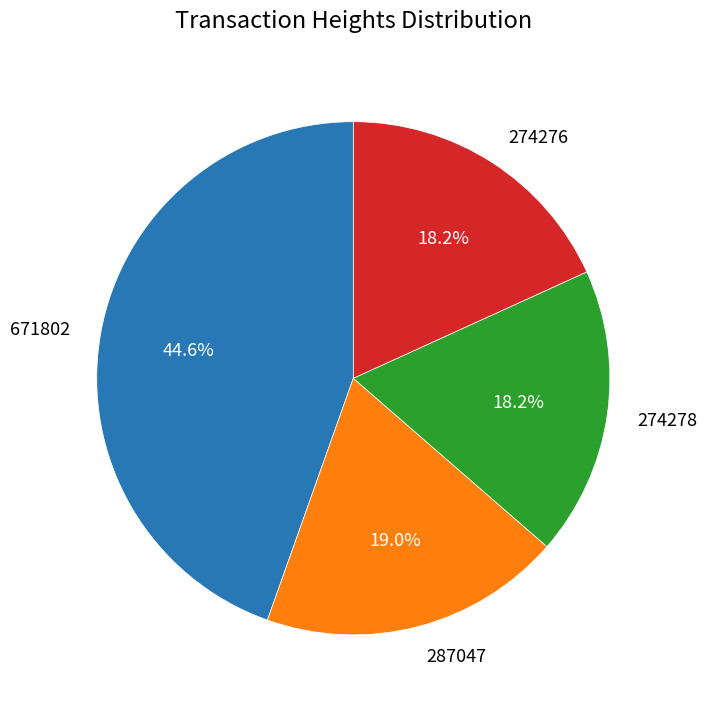

Which slice is the largest?

671802